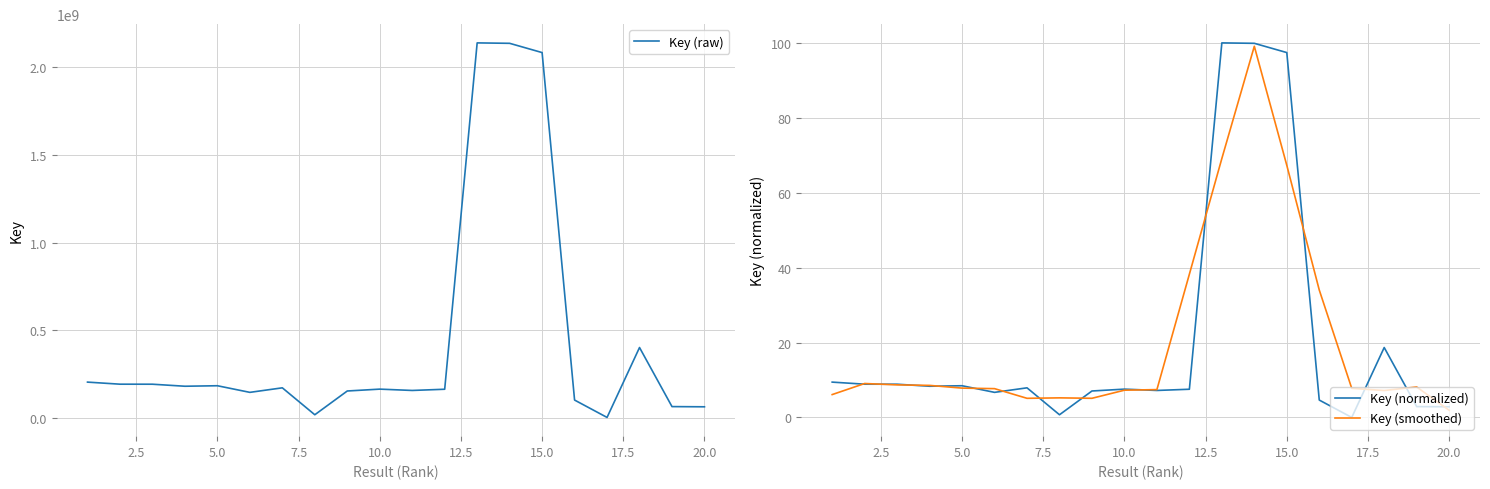

True or false: Key (smoothed) has a value of 30.9 at 15.0.

False